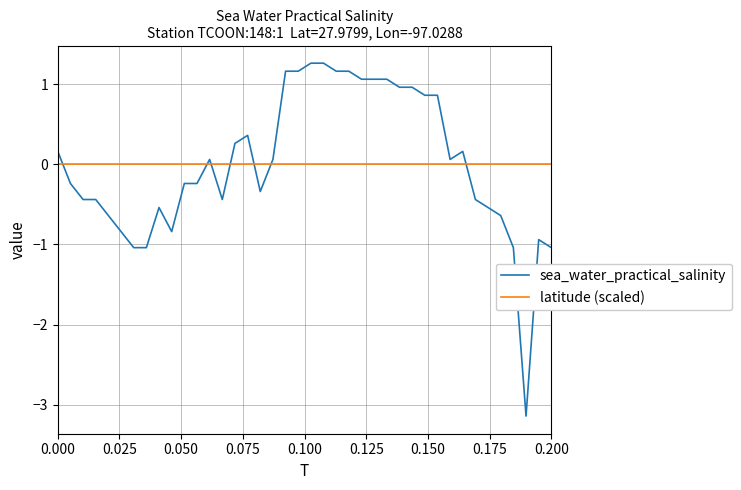

What is the highest value of the sea_water_practical_salinity series?

1.3